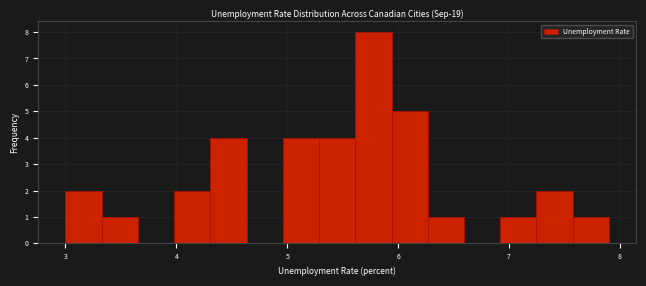

Around what value on the x-axis is the tallest bar? Give the approximate position of its centre, as read against the axis.

5.8